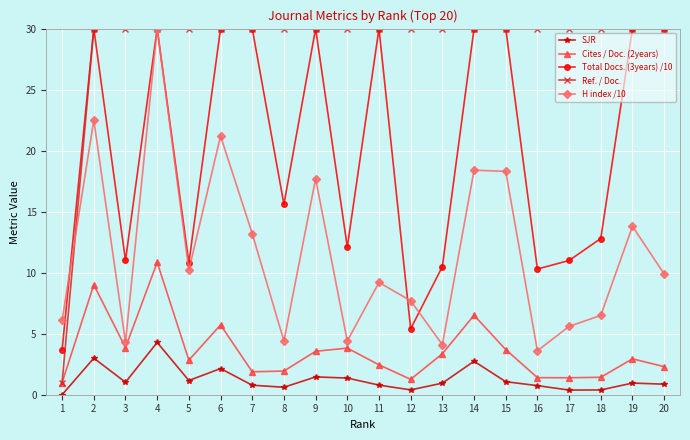

What is the average value of the Ref. / Doc. series?

28.6